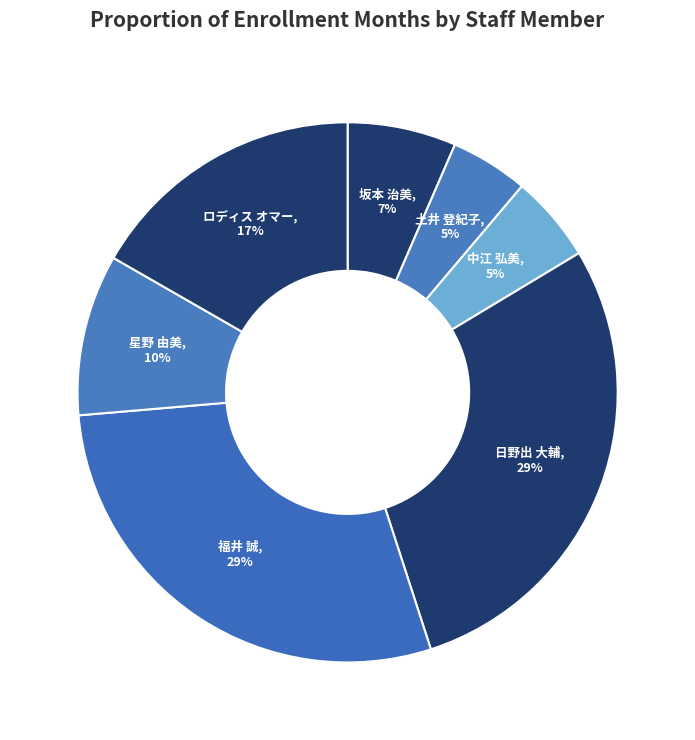

Does 福井 誠 account for over 50% of the chart?

No